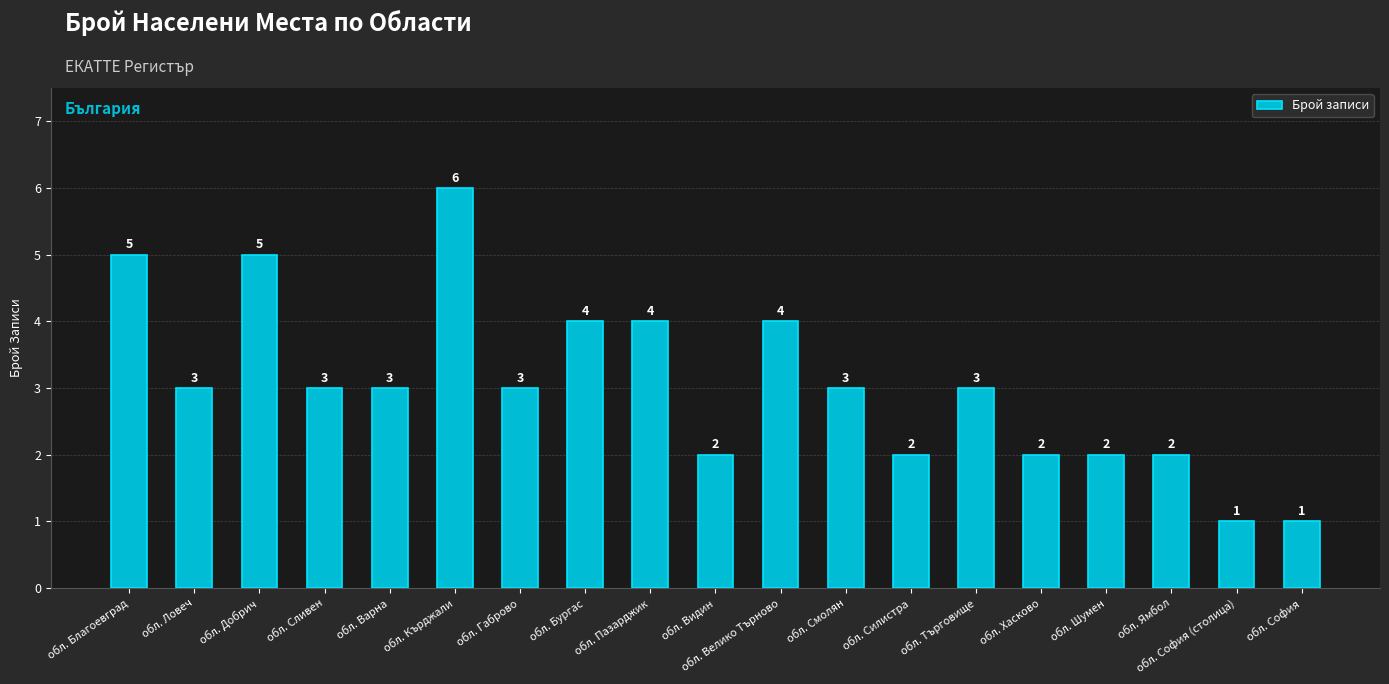

Where does the data first go above 3?

обл. Благоевград